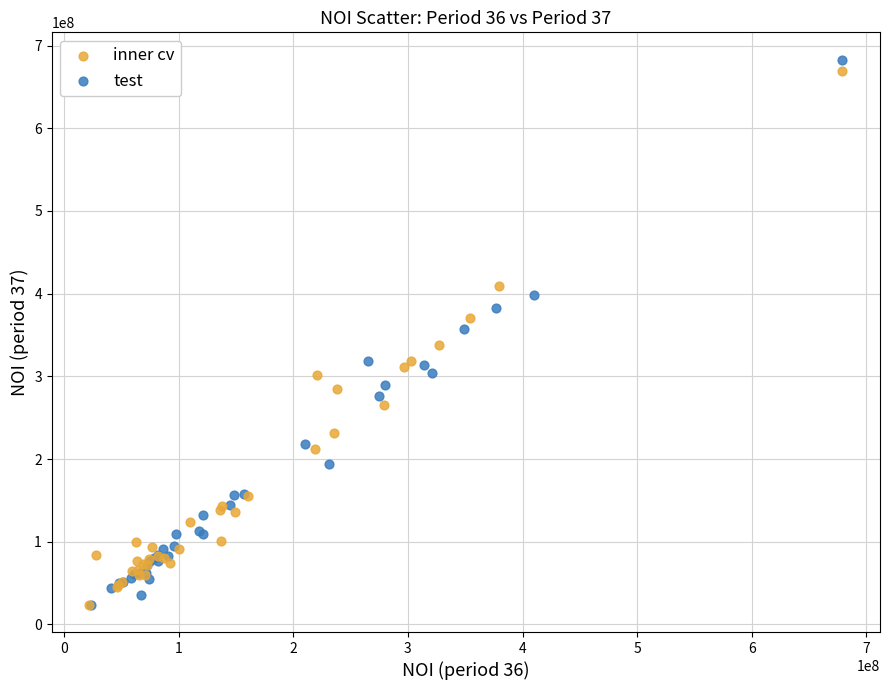

Which series has the widest spread of Y values?

test